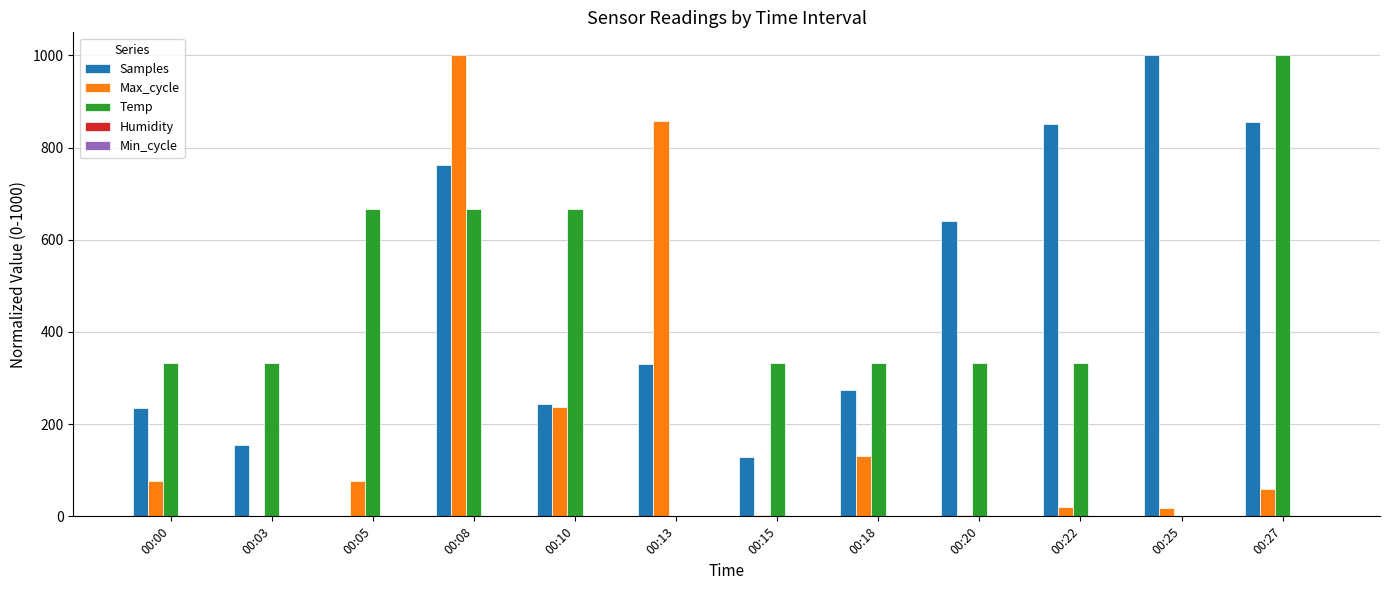

Is the value of Samples at 00:20 greater than the value of Temp at 00:03?

Yes